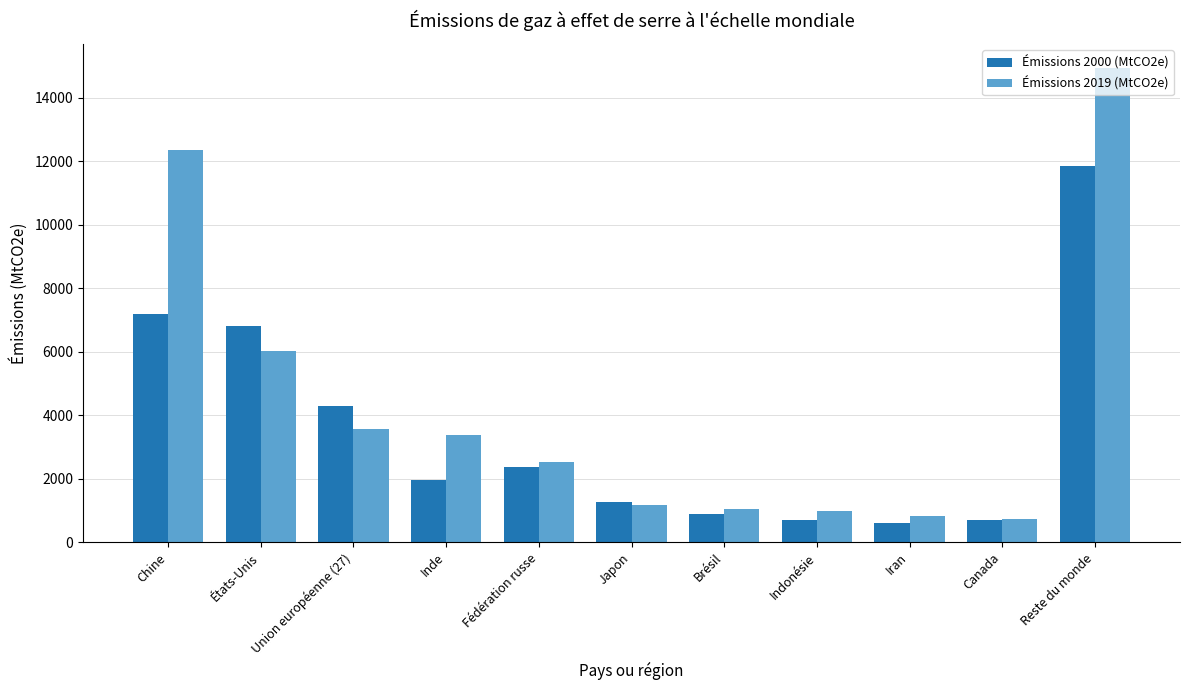

The Émissions 2000 (MtCO2e) series shows 1284 at Japon. True or false?

True